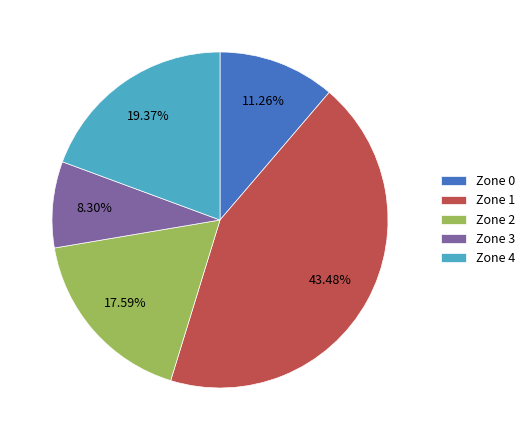

Combined, do Zone 3 and Zone 1 account for over 50%?

Yes